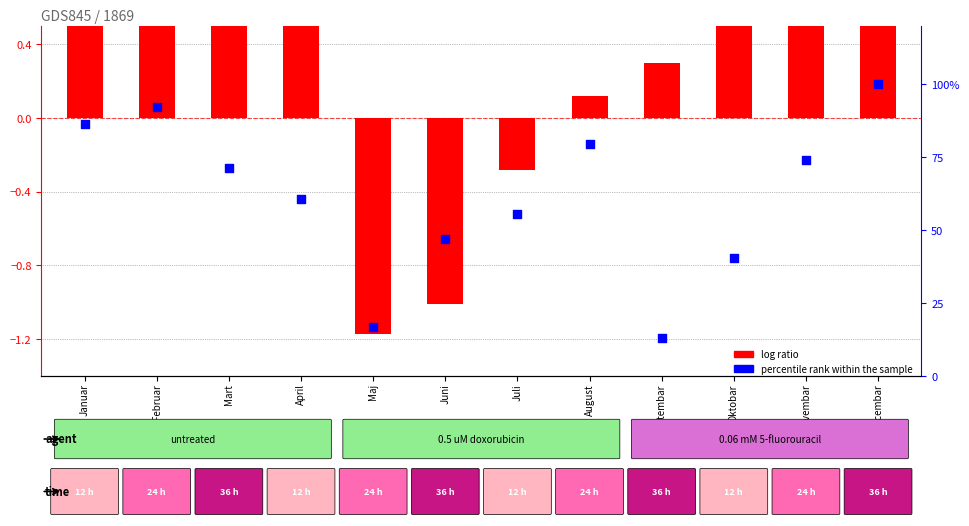

Which series has the widest spread of Y values?

percentile rank within the sample